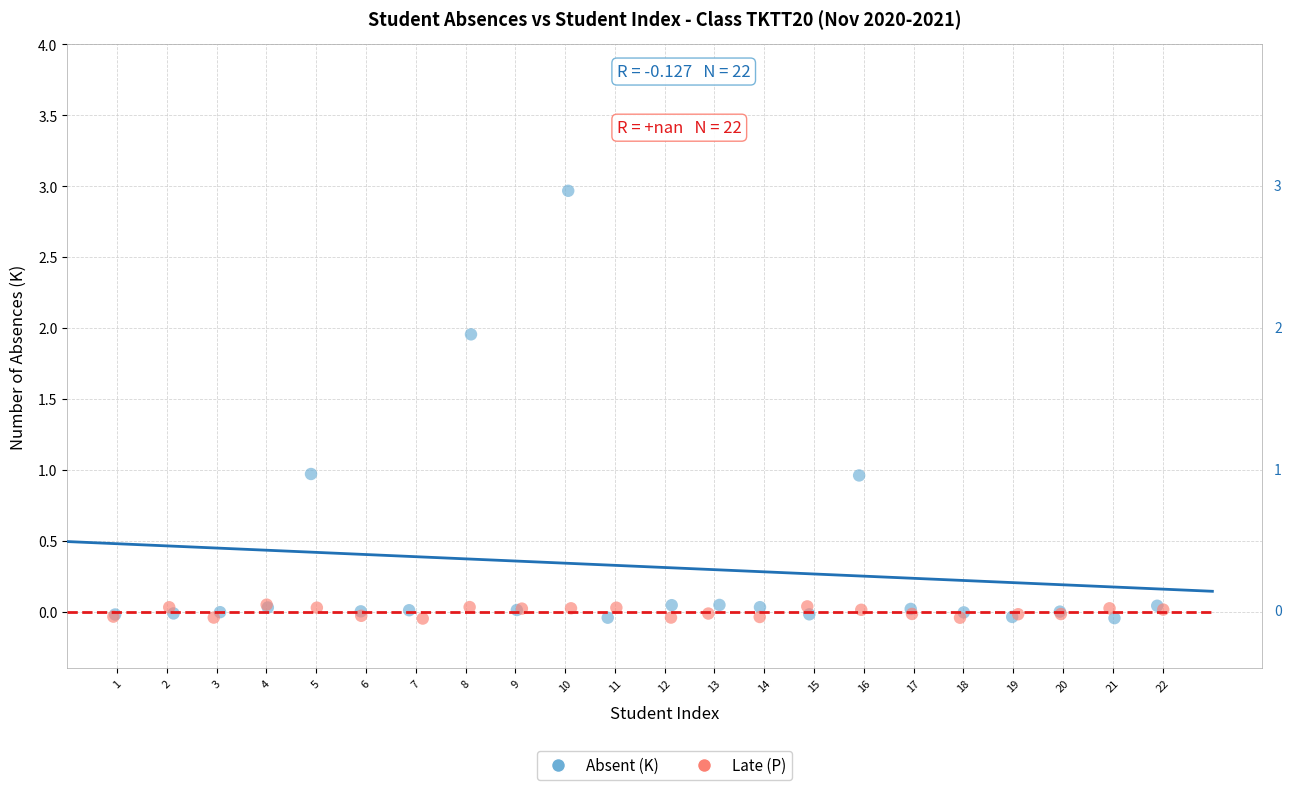

Which series has the largest Y range (max minus min)?

Absent (K)